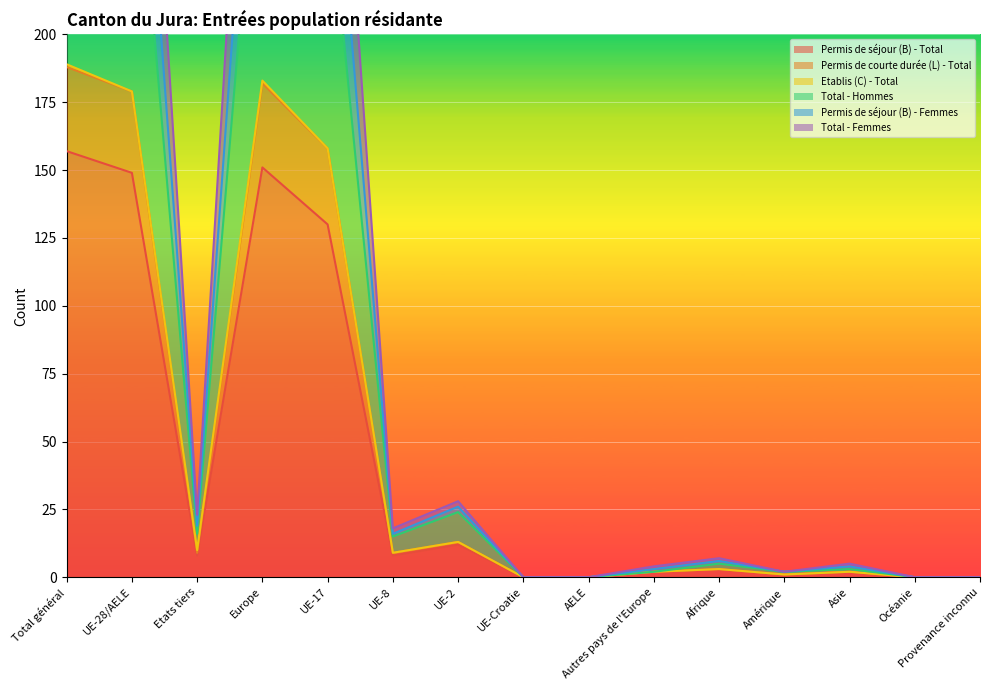

Where is Permis de séjour (B) - Total nearest to the value 78?

UE-17